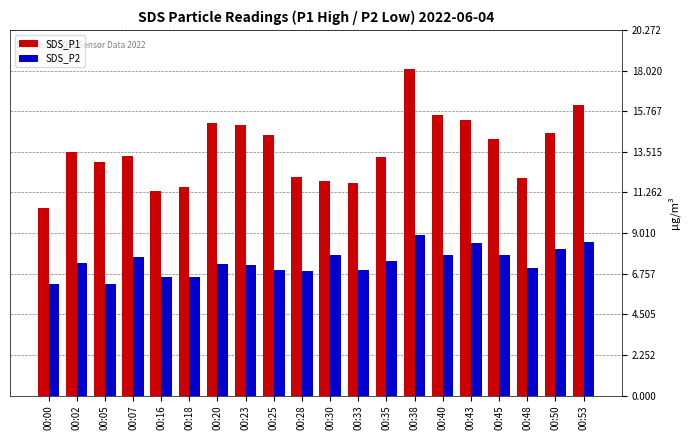

What is the average value of the SDS_P2 series?

7.4